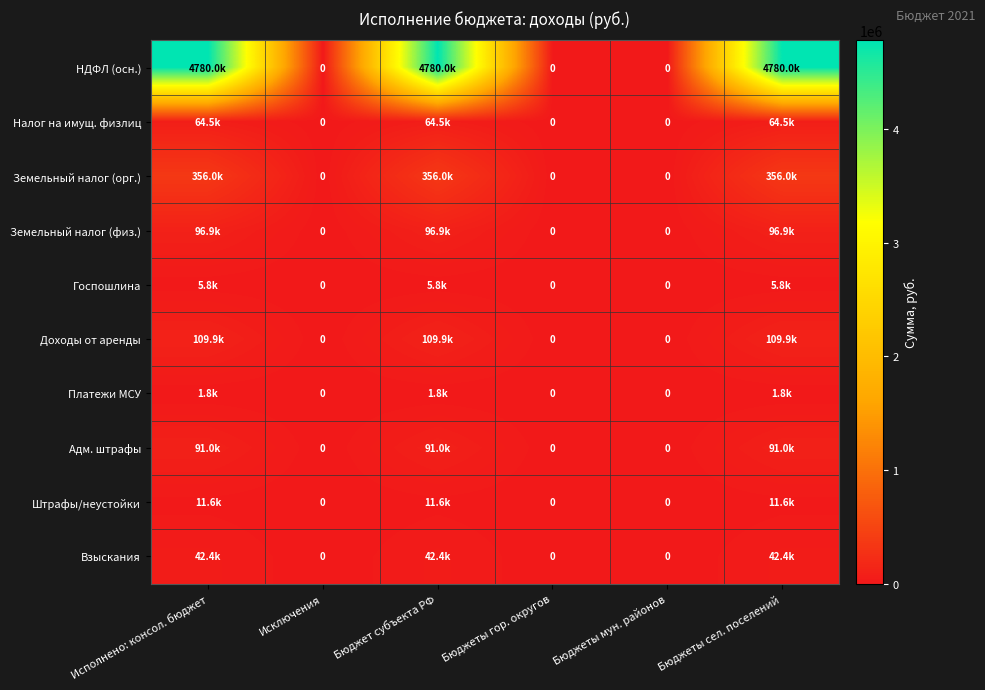

The Штрафы/неустойки series shows 11574.5 at Исполнено: консол. бюджет. True or false?

True